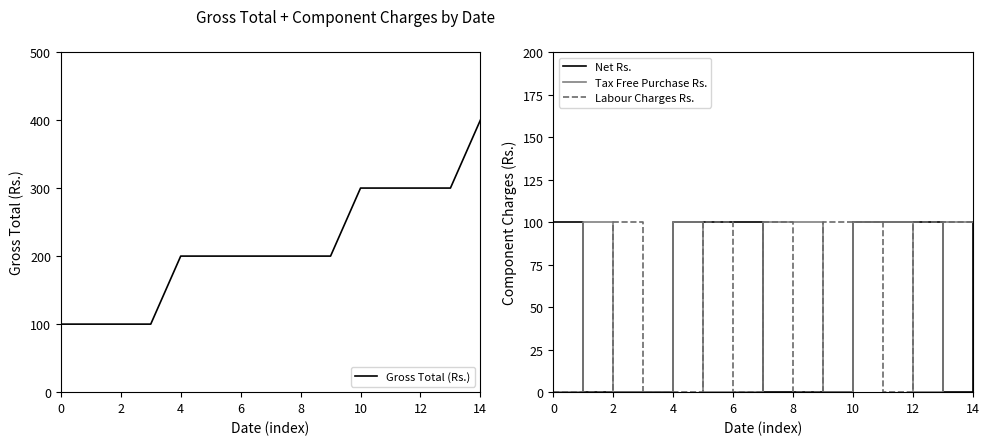

Which category has the highest value across all series?

14